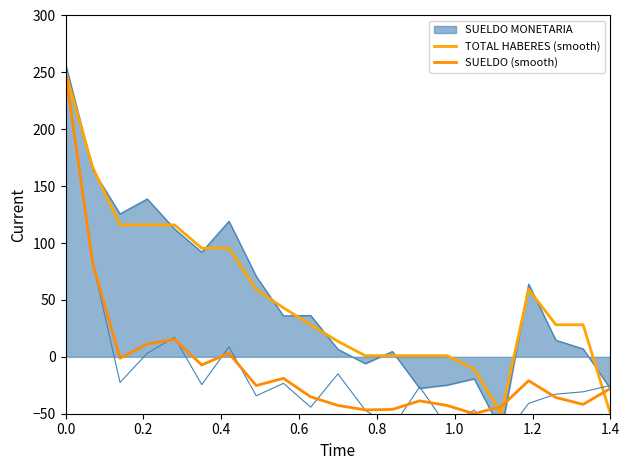

In SUELDO (smooth), how many points are lower than both neighbors (excluding endpoints)?

6